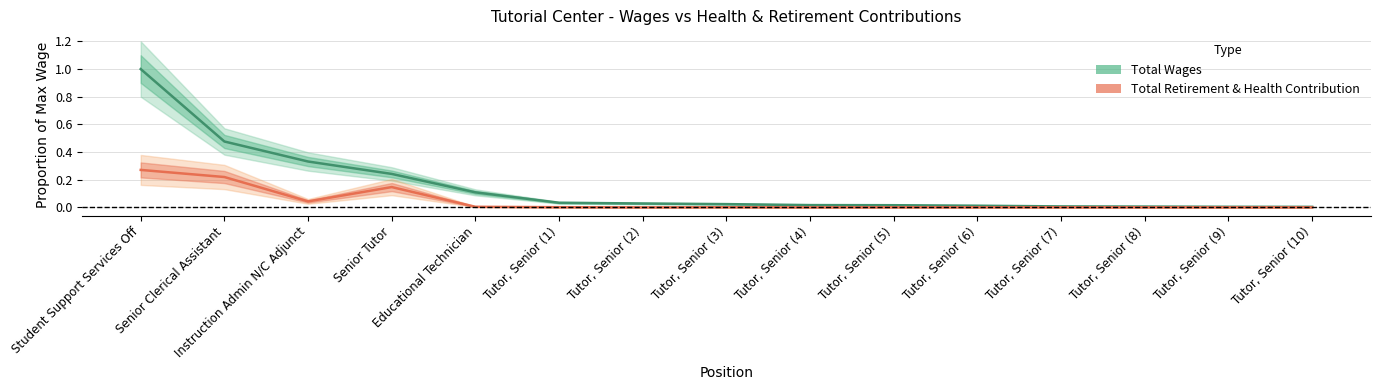

What is the label of the 4th point from the left?

Senior Tutor